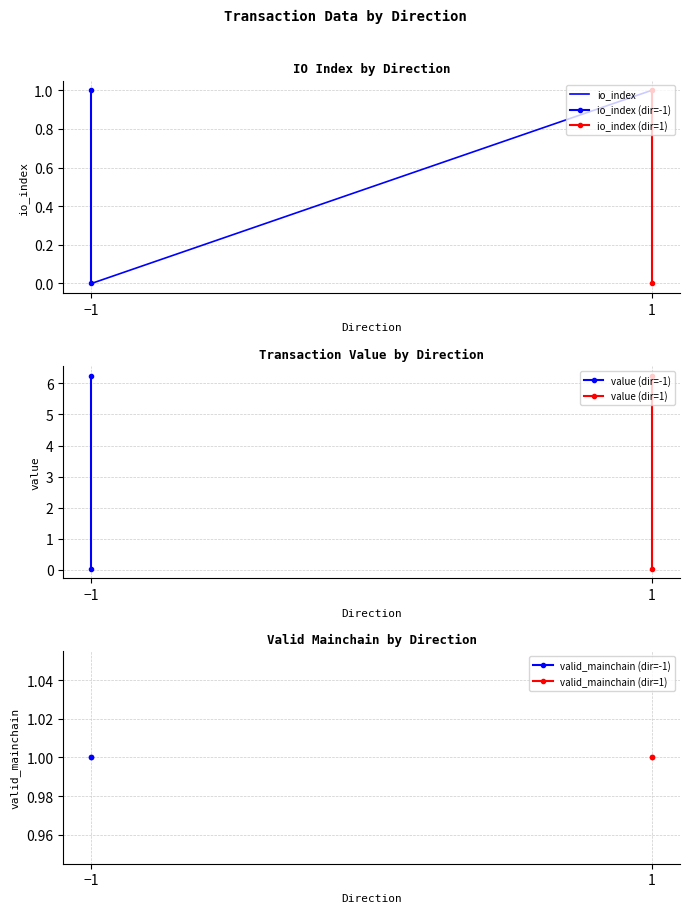

What is the value of the valid_mainchain point at the 3rd from the left?

1.0